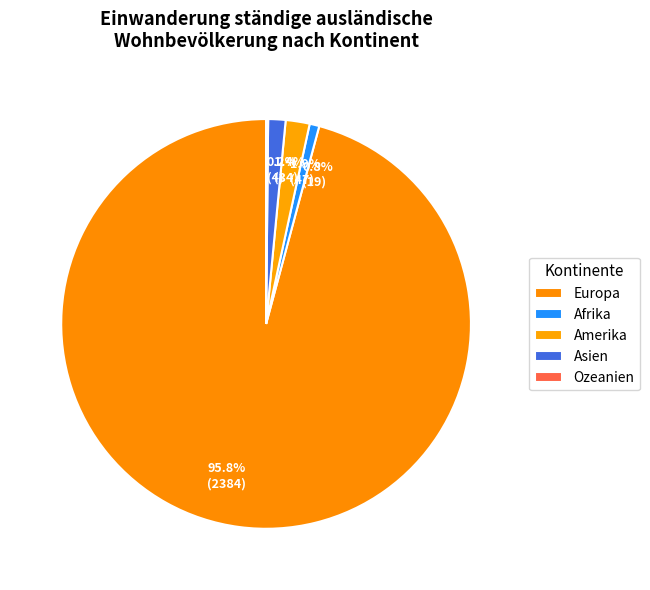

Which has a higher value, Europa or Amerika?

Europa